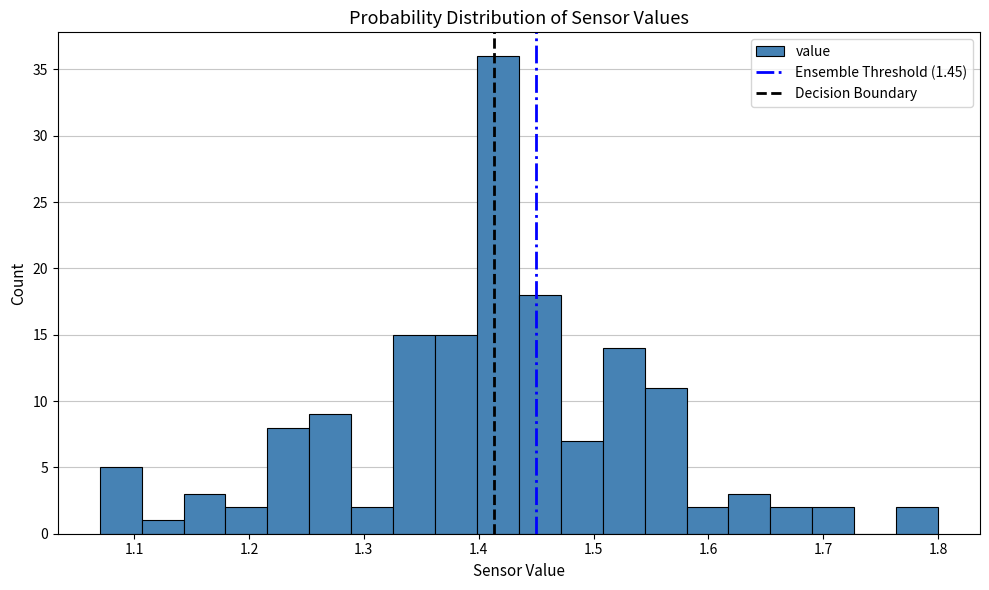

Read against the x-axis, roughly where is the centre of the tallest bar?

1.42